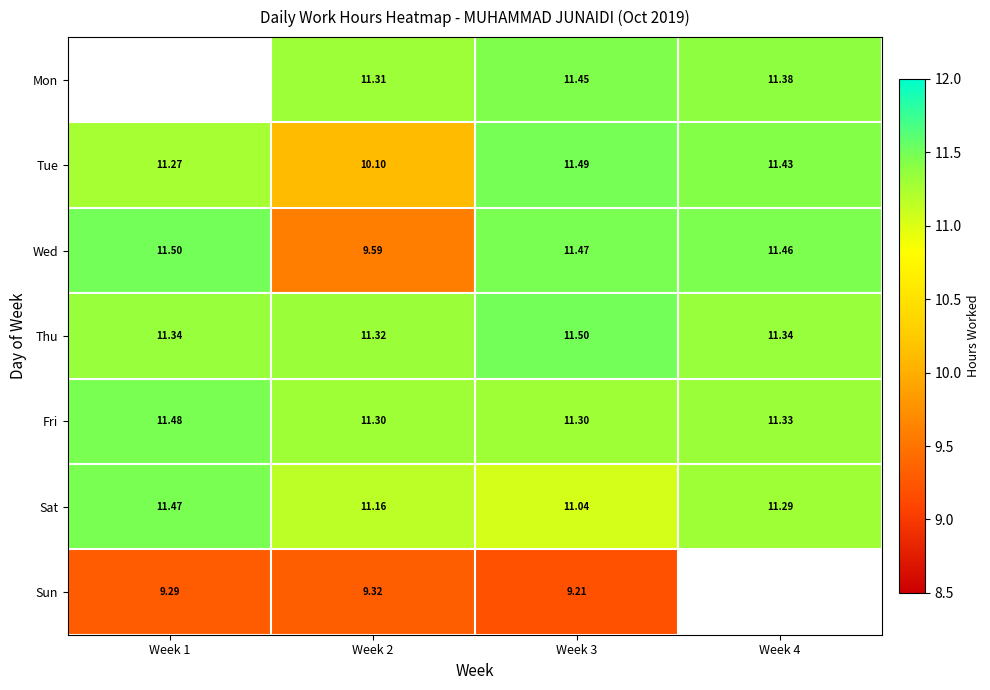

Is the value of Fri at Week 4 greater than the value of Sat at Week 4?

Yes